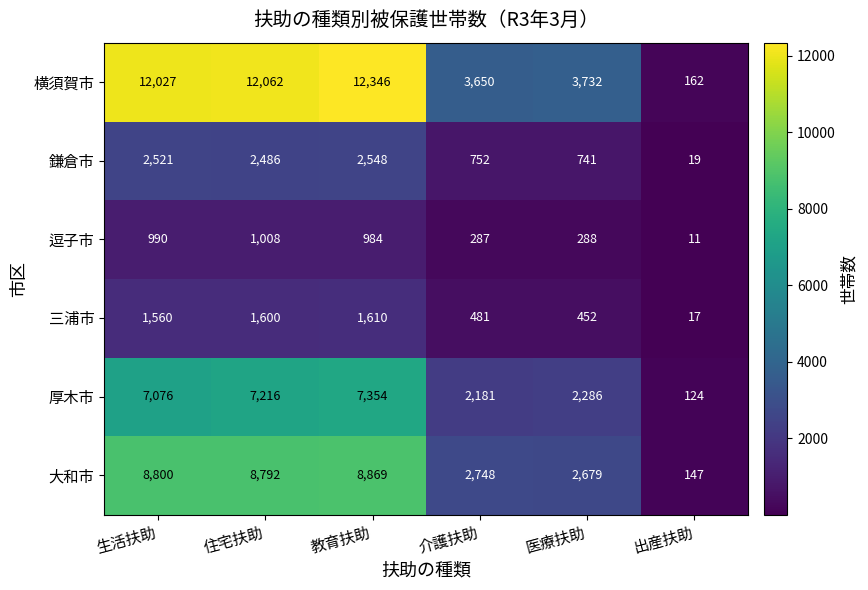

The value of 三浦市 at 生活扶助 is 757. True or false?

False